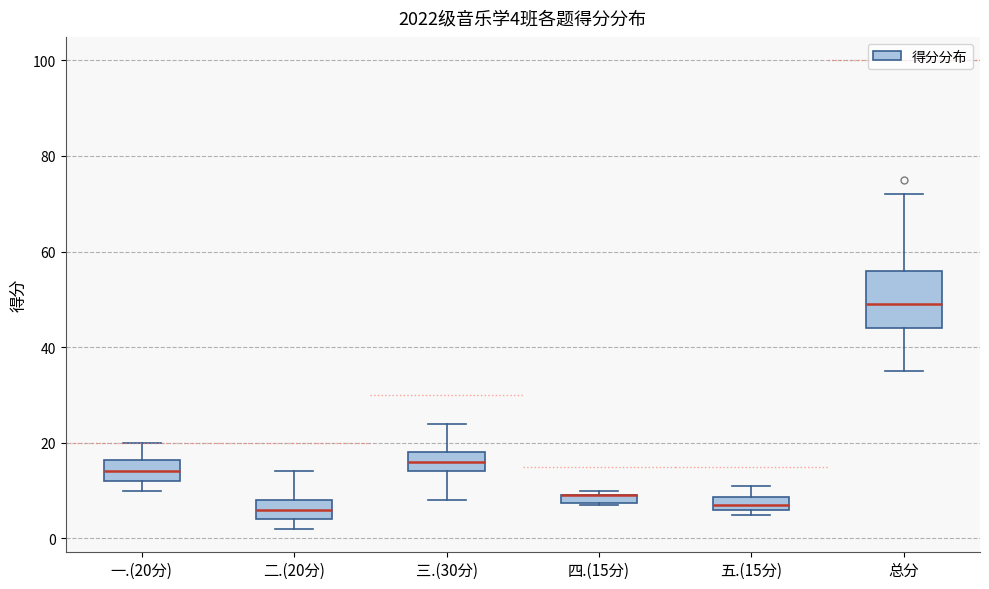

Comparing the boxes themselves (not the whiskers), which one is the tallest?

总分